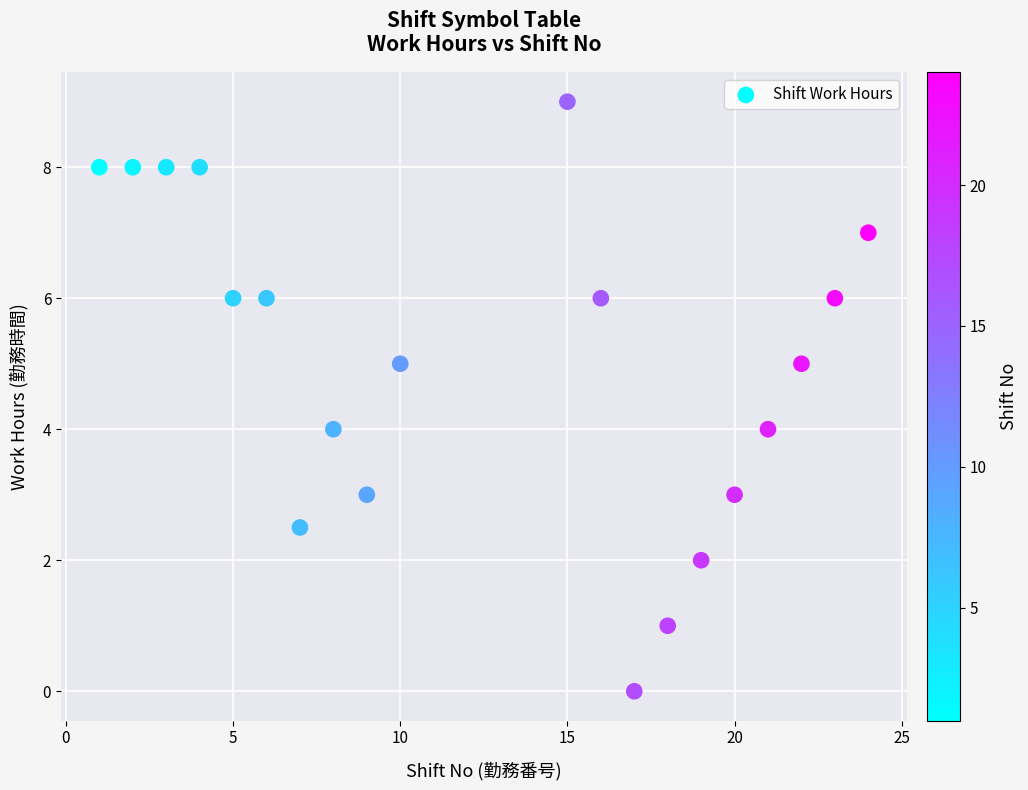

What is the range of X values (max minus min)?

23.0